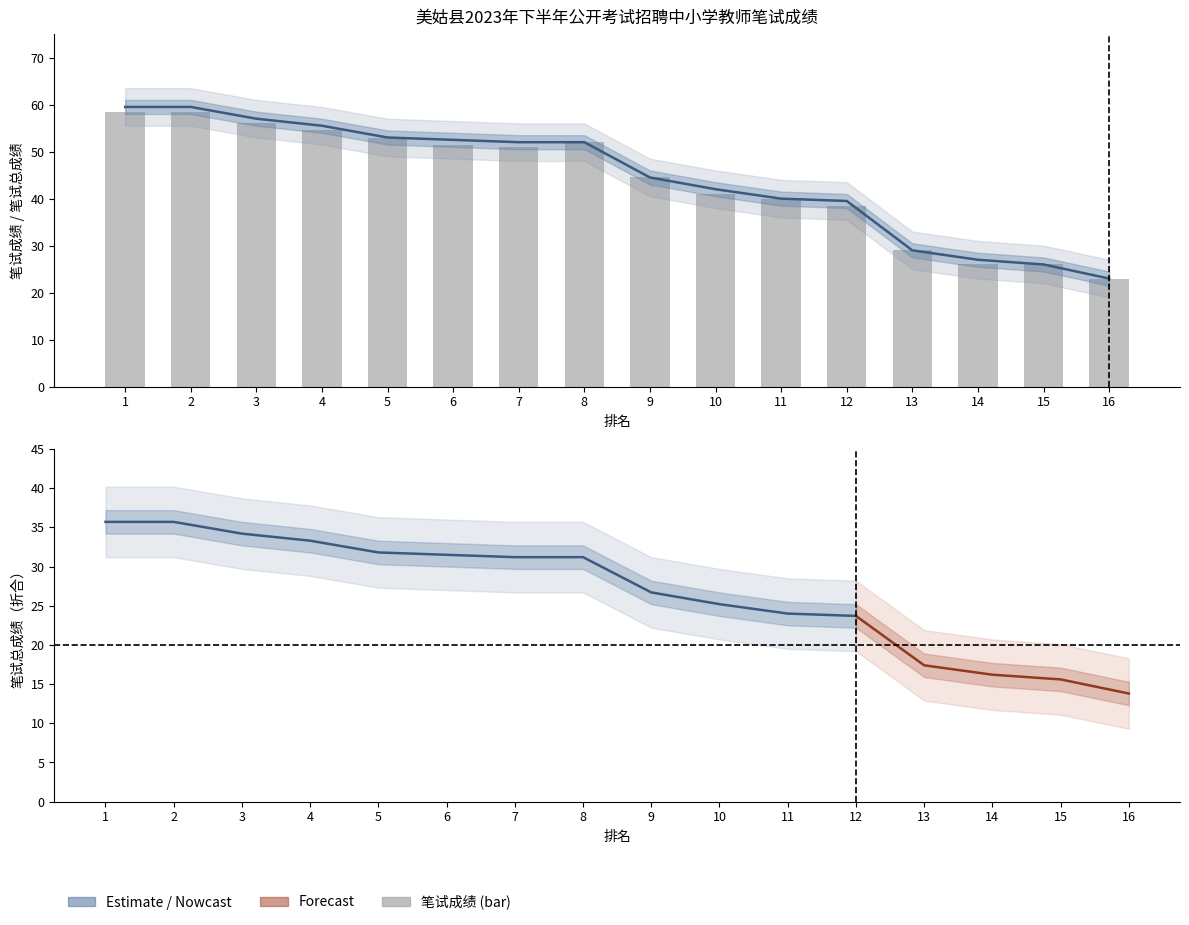

At how many categories does at least one series exceed 46?

8